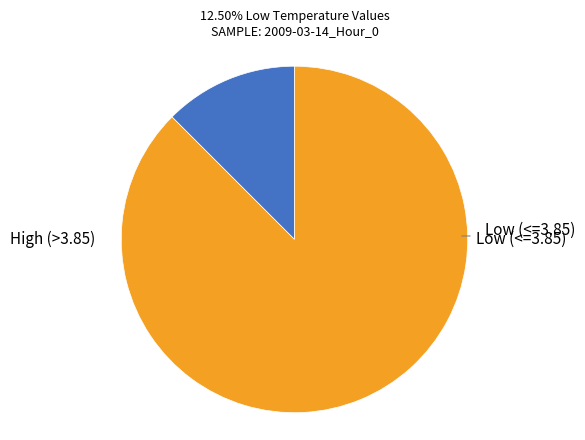

Does any single category account for the majority?

Yes